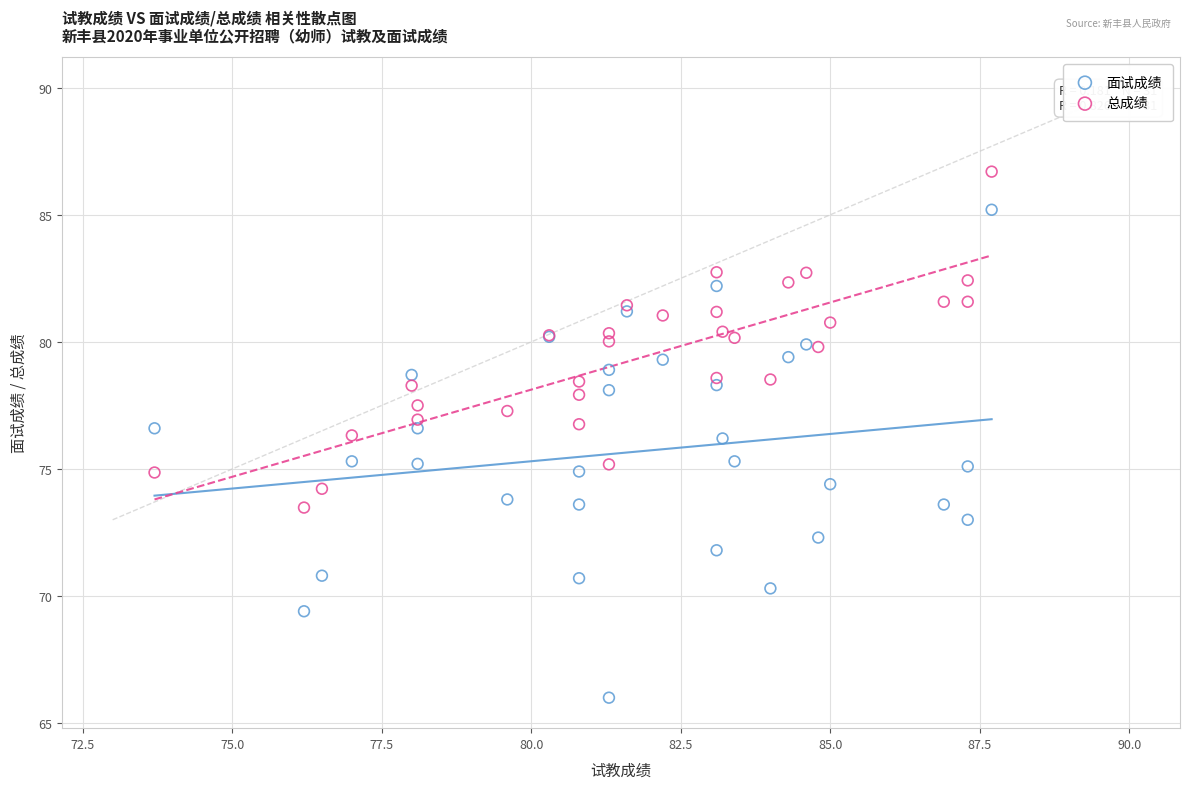

What is the X range (max minus min) for the scatter plot?

14.0